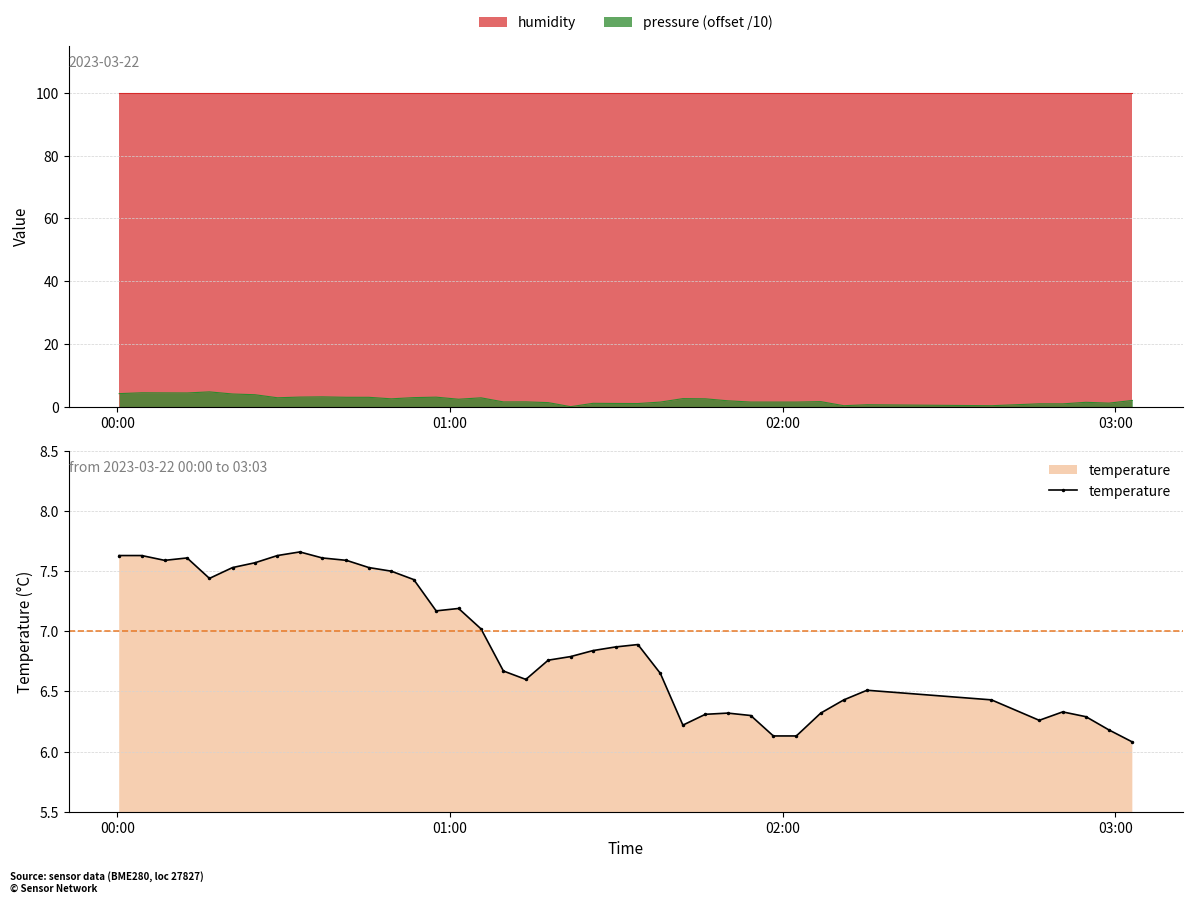

What is the smallest value displayed?

6.1